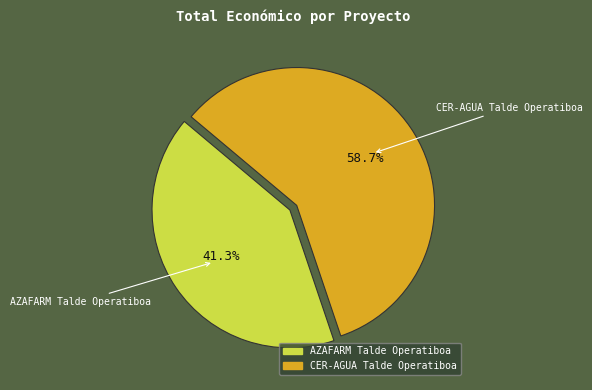

How many slices are in this pie chart?

2